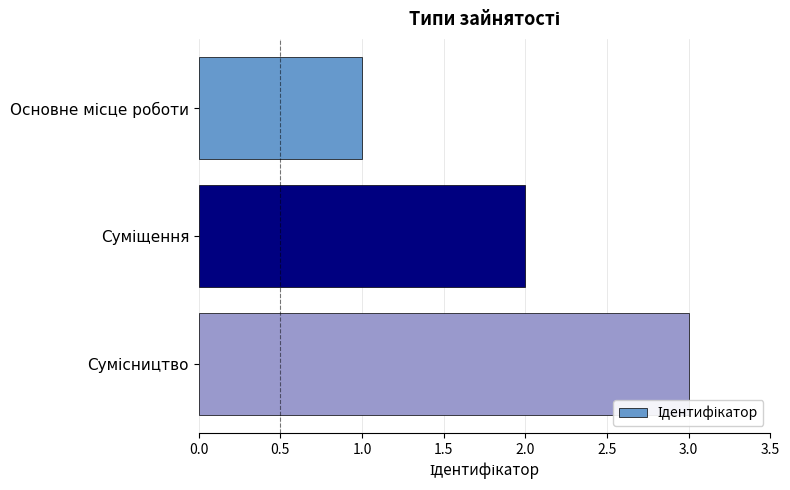

What is the difference between the maximum and second lowest values?

1